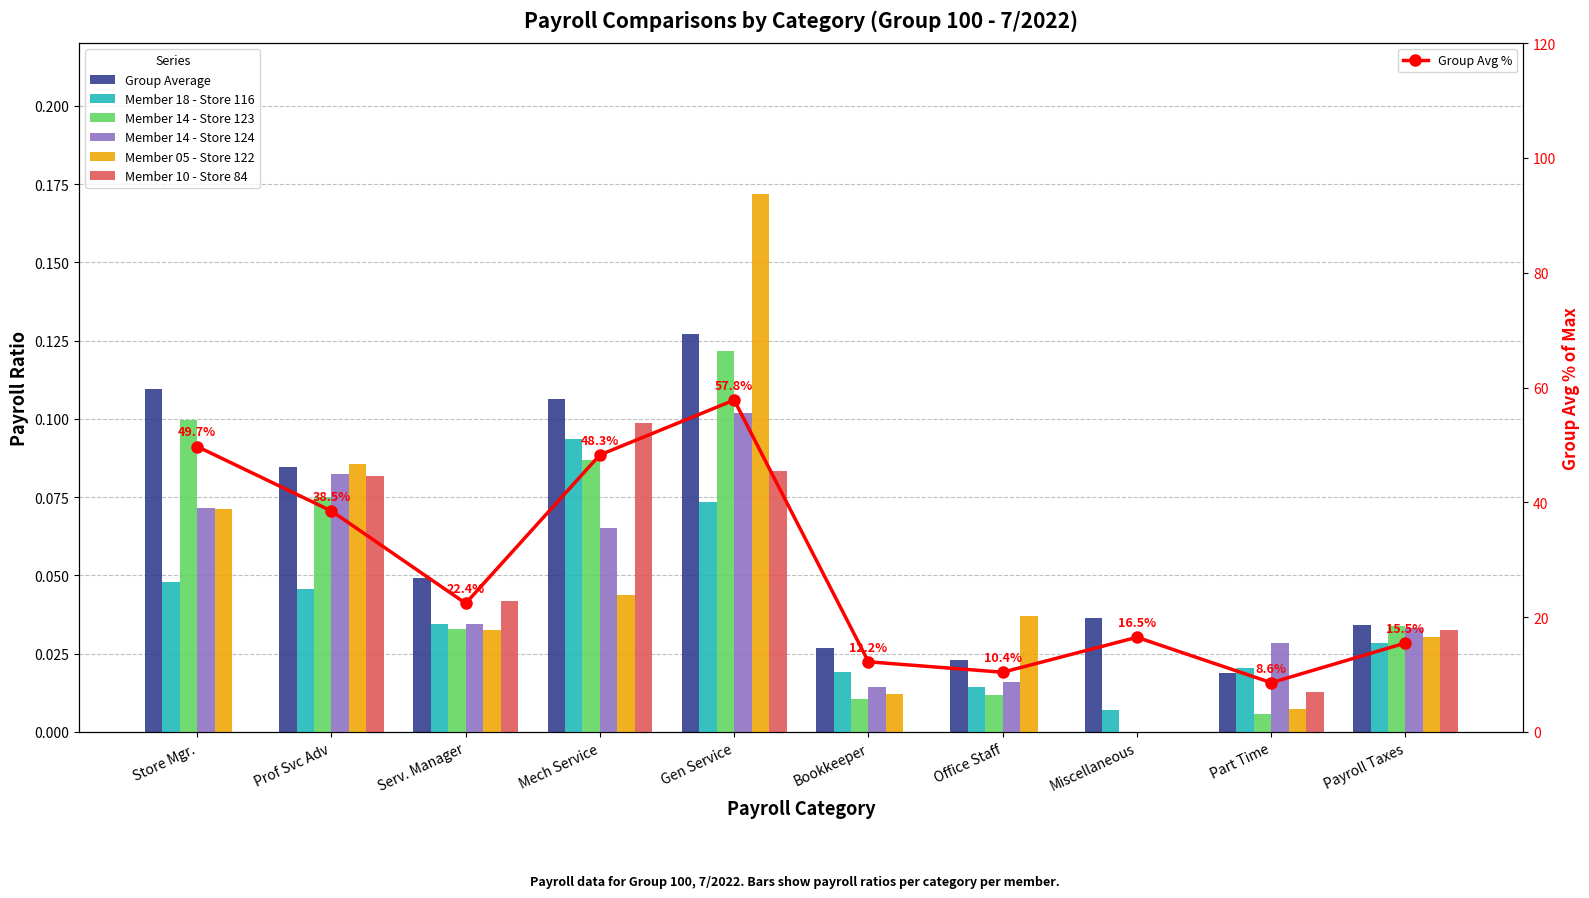

Which has a higher value, Gen Service or Bookkeeper?

Gen Service